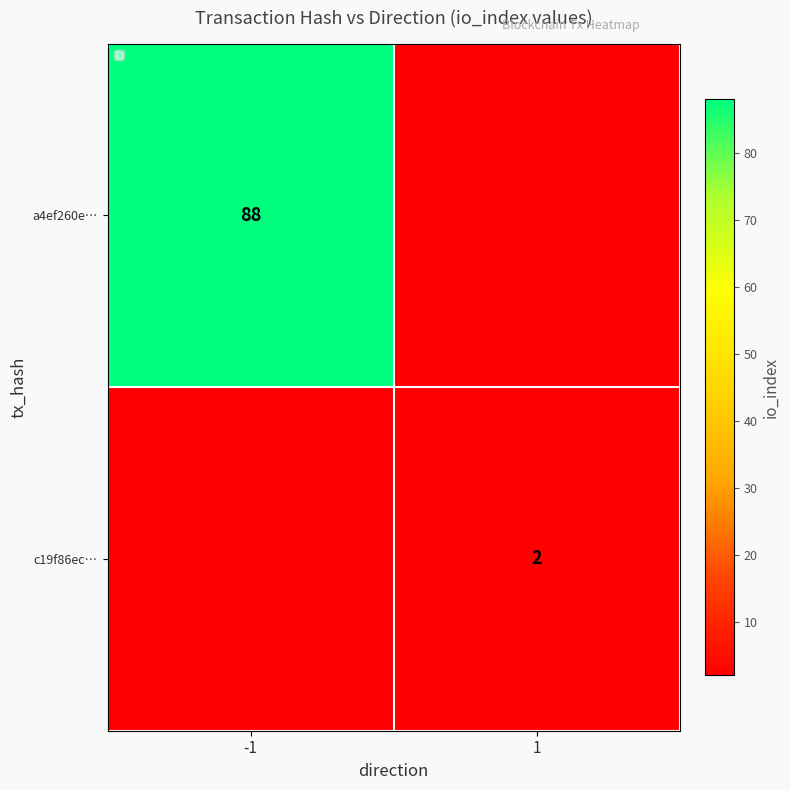

The c19f86ec… series shows 2 at 1. True or false?

True